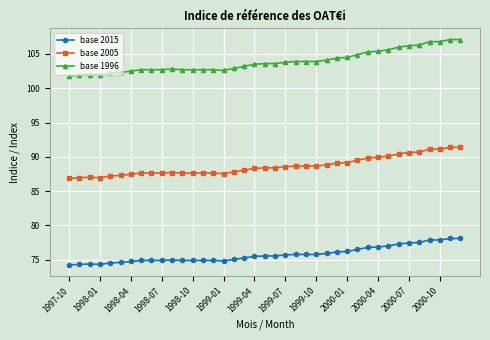

True or false: base 2005 has more than 1 interior local peaks.

True